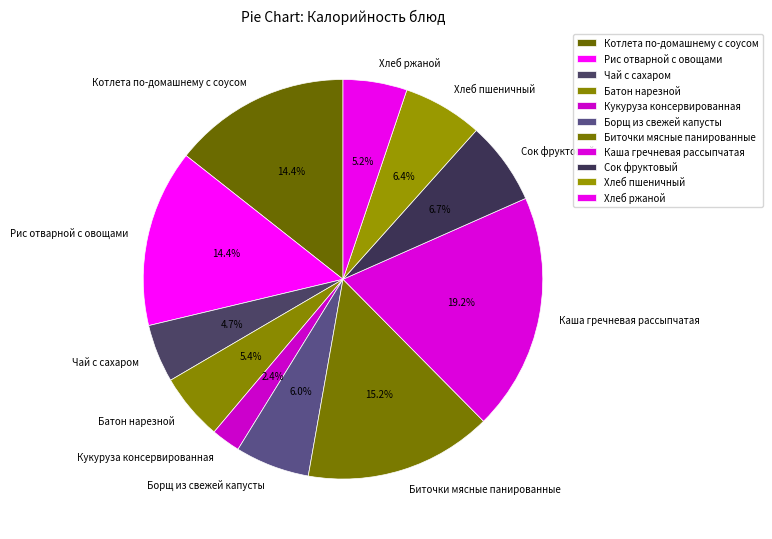

The Чай с сахаром slice represents 17% of the pie. True or false?

False